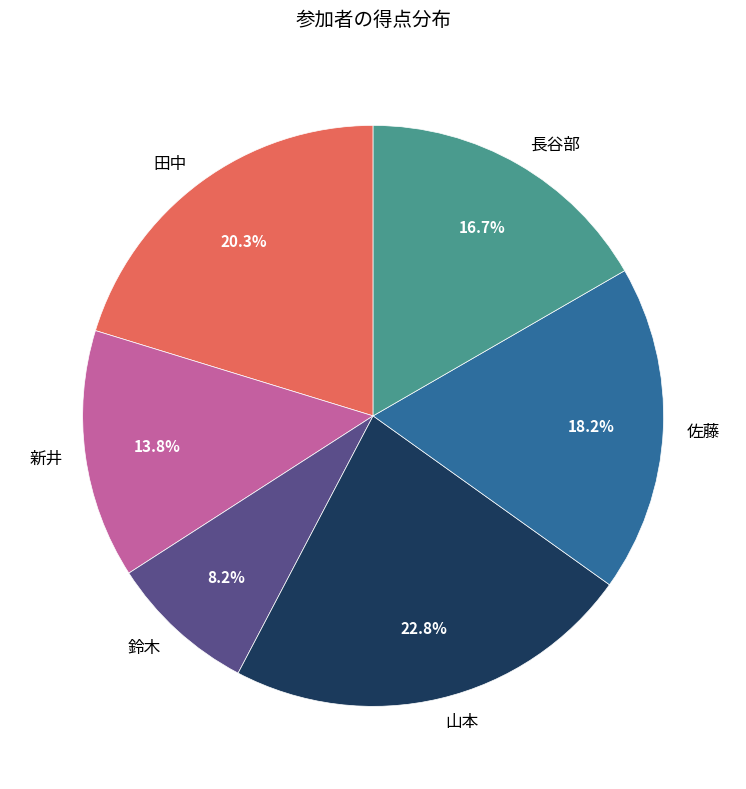

Approximately how many times larger is the value at 鈴木 compared to 新井?

0.6